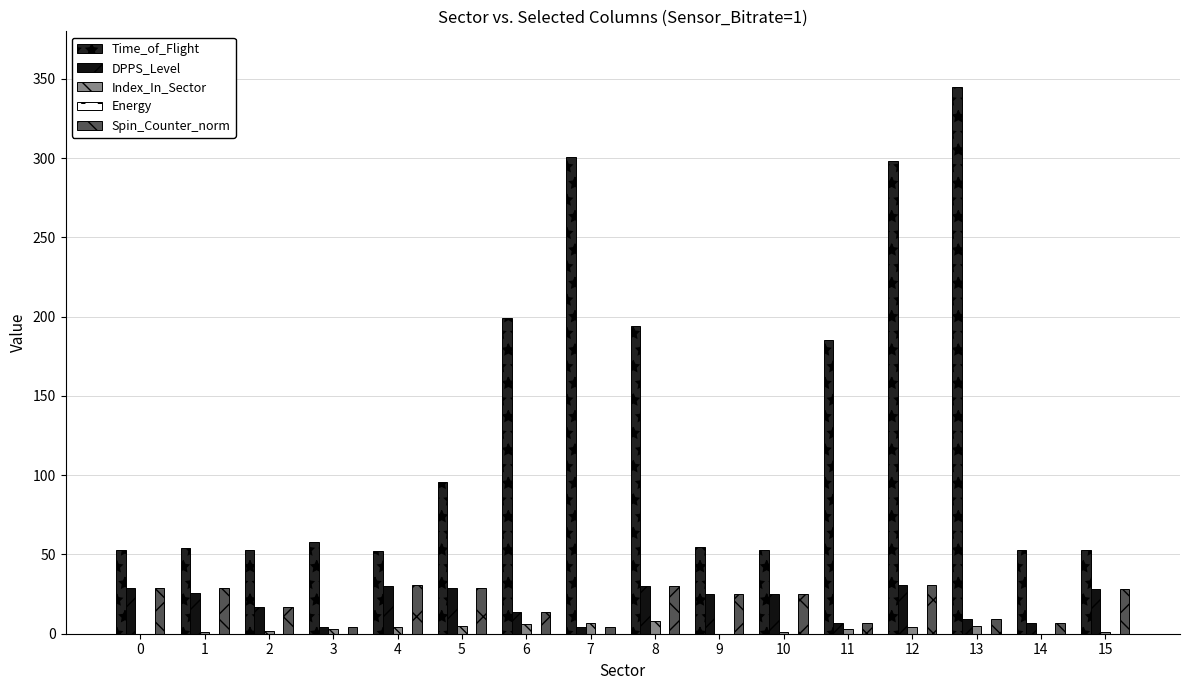

How many data points does each series have?

16